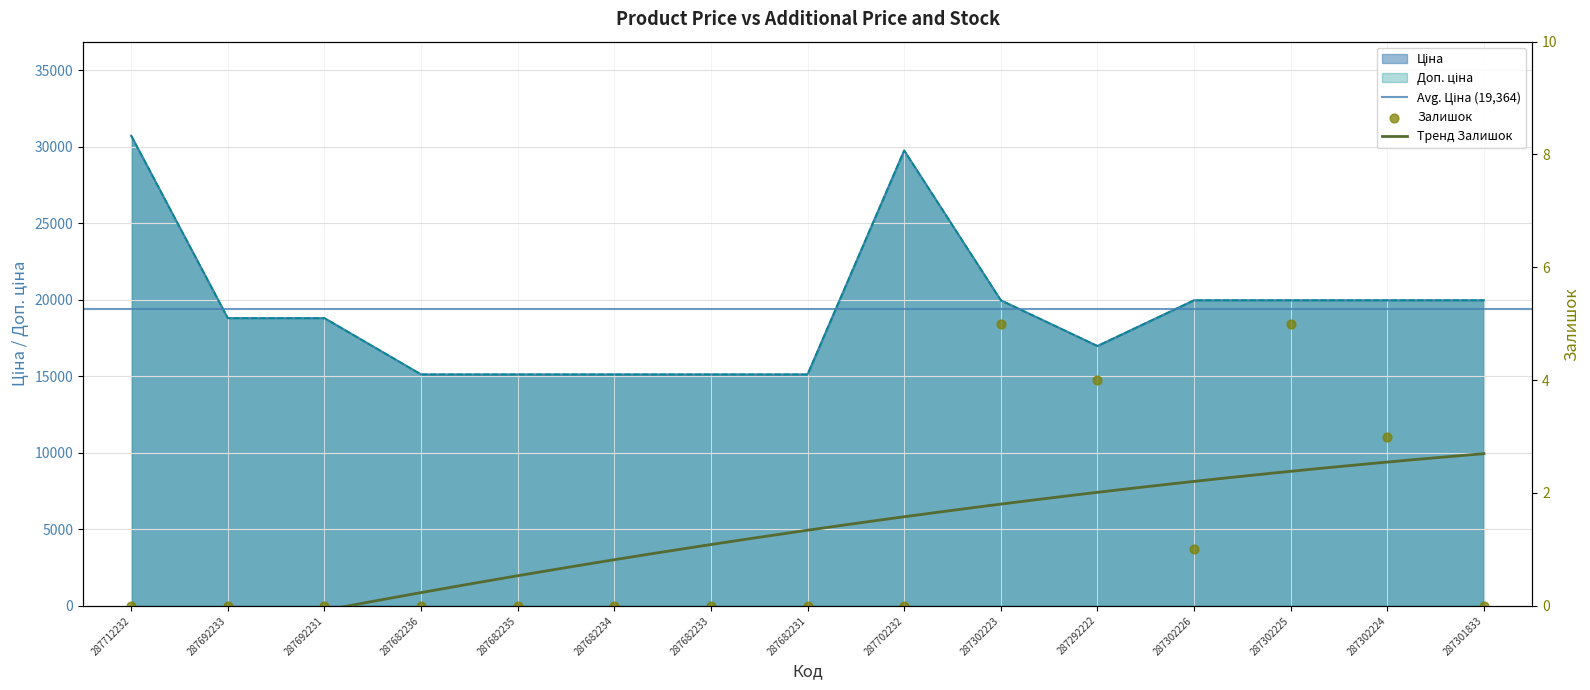

At which category is the sum across all series the highest?

287712232